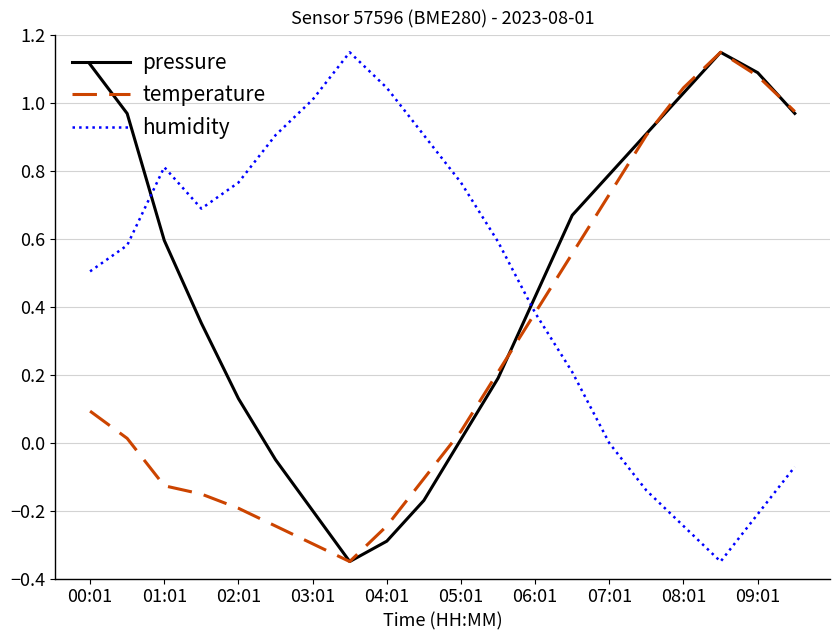

Which series ends up on top after the final intersection of humidity and pressure?

pressure